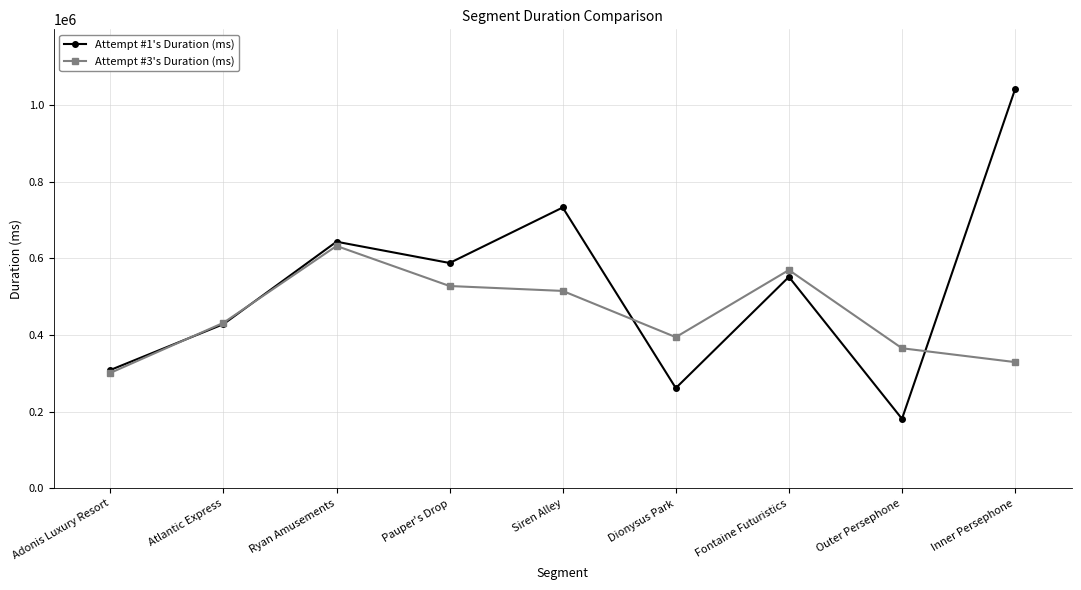

Reading right to left, list all the values displayed in this chart.

Attempt #1's Duration (ms): 1041035	181661	551752	261840	732656	587975	643457	428495	308946
Attempt #3's Duration (ms): 329553	365680	569626	394599	515146	527936	632399	431994	301390